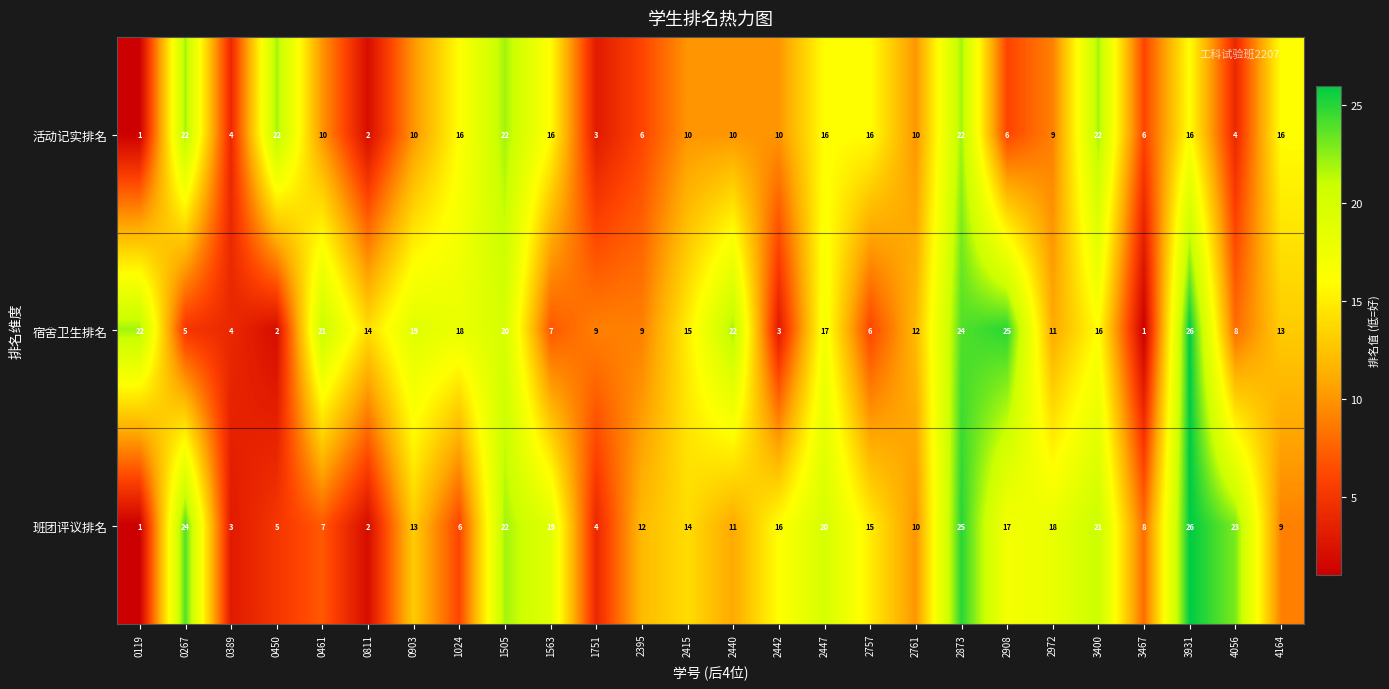

The 班团评议排名 series shows 15 at 2757. True or false?

True